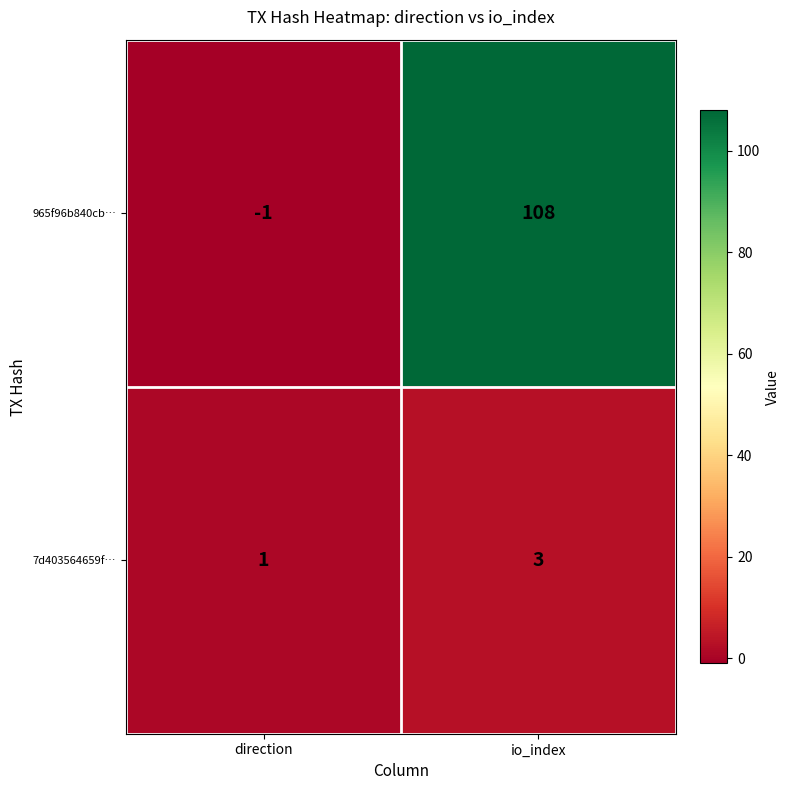

Rank the series by their maximum value, from highest to lowest.

965f96b840cb…, 7d403564659f…